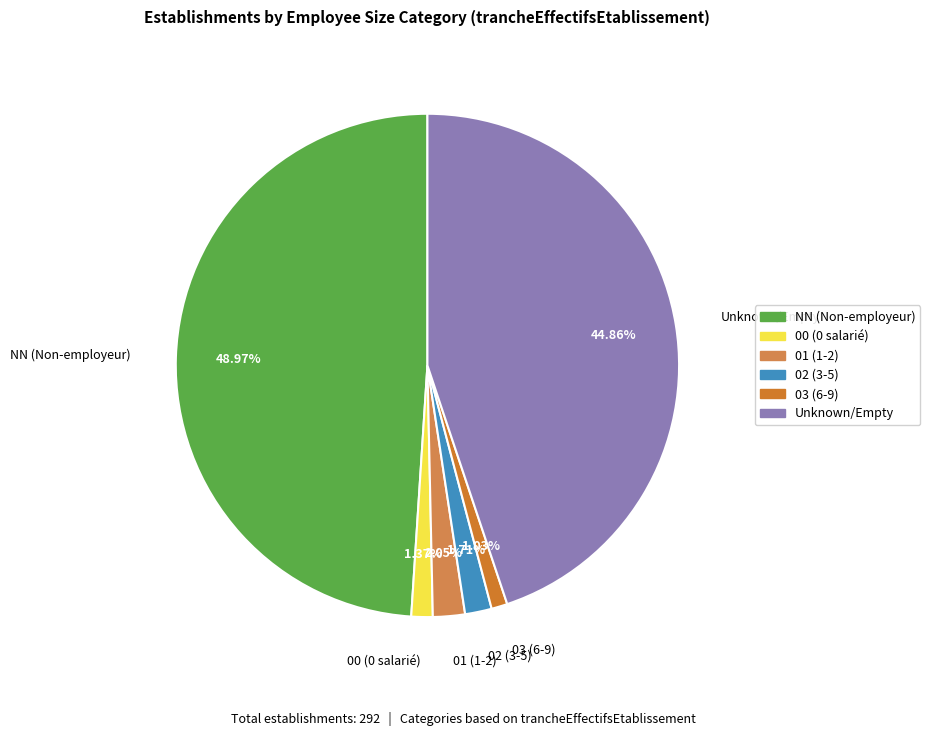

Do 02 (3-5) and 00 (0 salarié) together represent more than half of the pie?

No